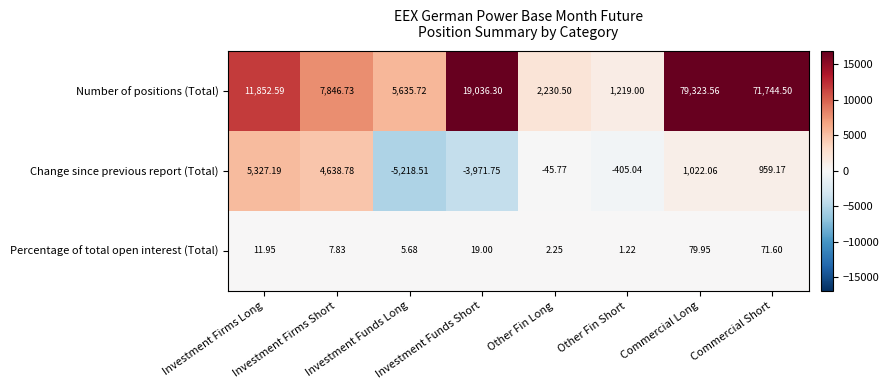

Which series has the largest range (max minus min)?

Number of positions (Total)